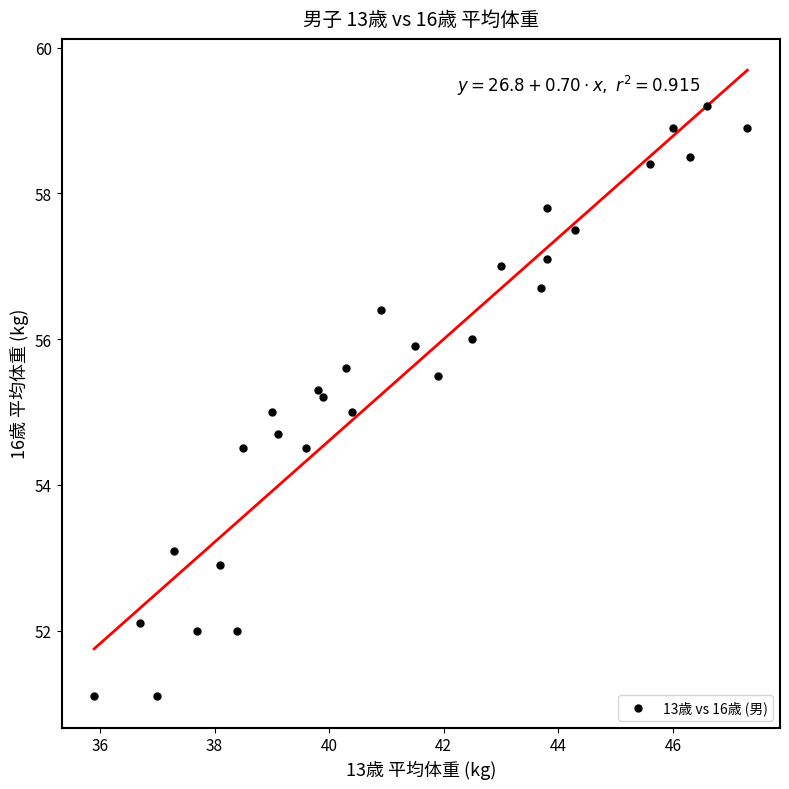

What is the range of X values (max minus min)?

11.4